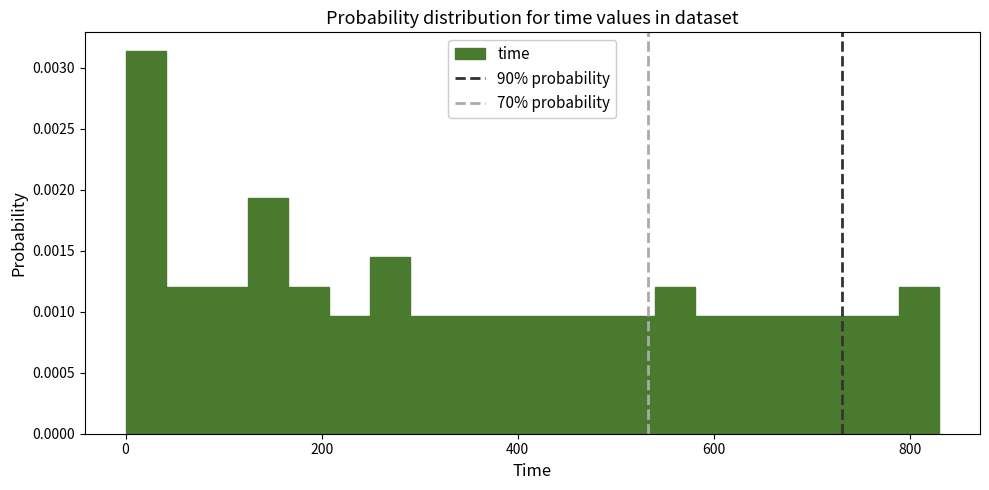

Read against the x-axis, roughly where is the centre of the tallest bar?

20